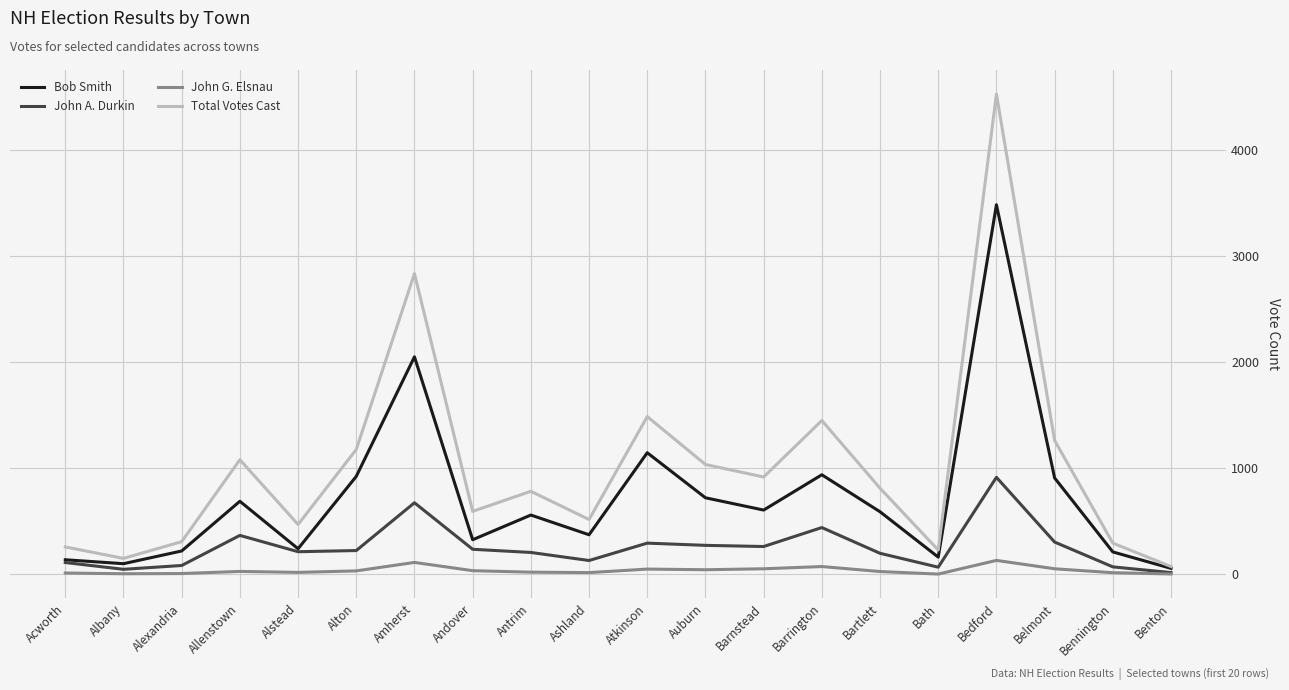

What is the sum of the Total Votes Cast values at Alstead and Andover?

1062